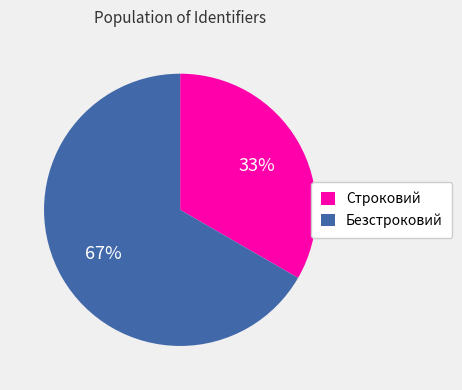

Do Строковий and Безстроковий together represent more than half of the pie?

Yes